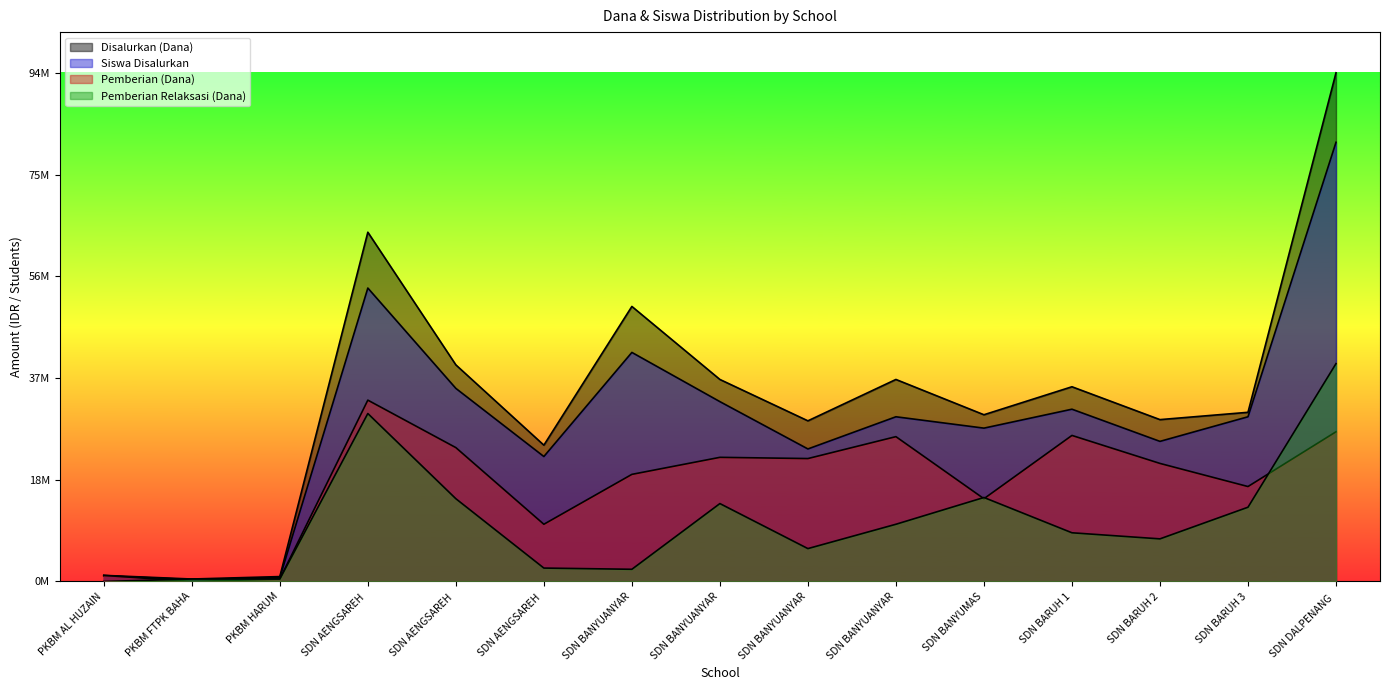

What is the label of the 3rd point from the right?

SDN BARUH 2